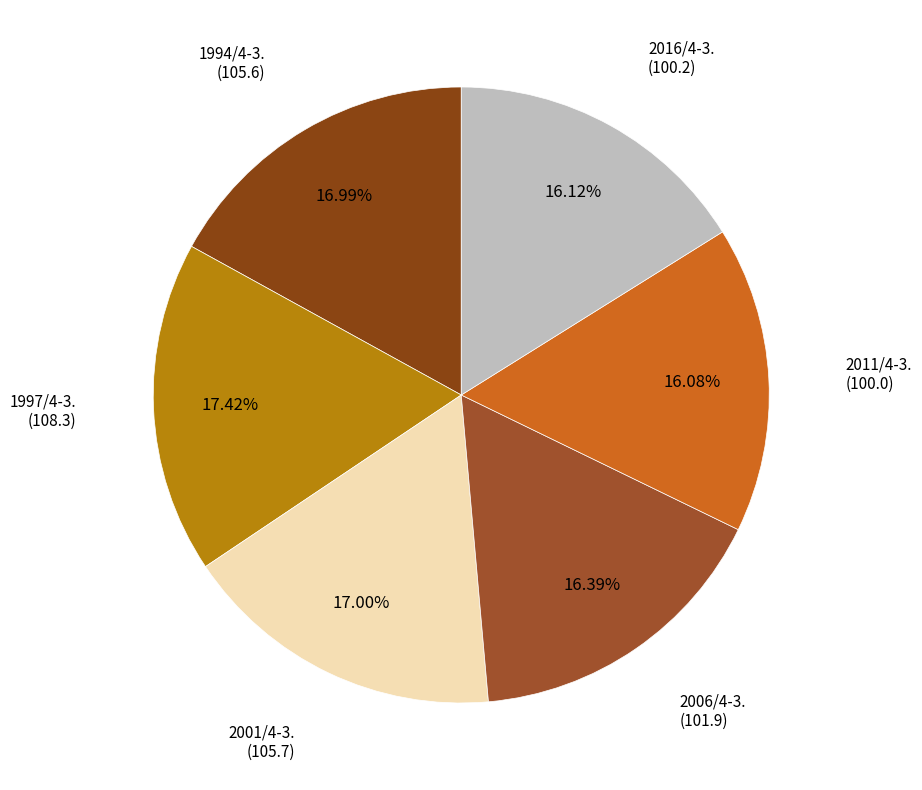

Is there any slice that represents more than half of the pie?

No